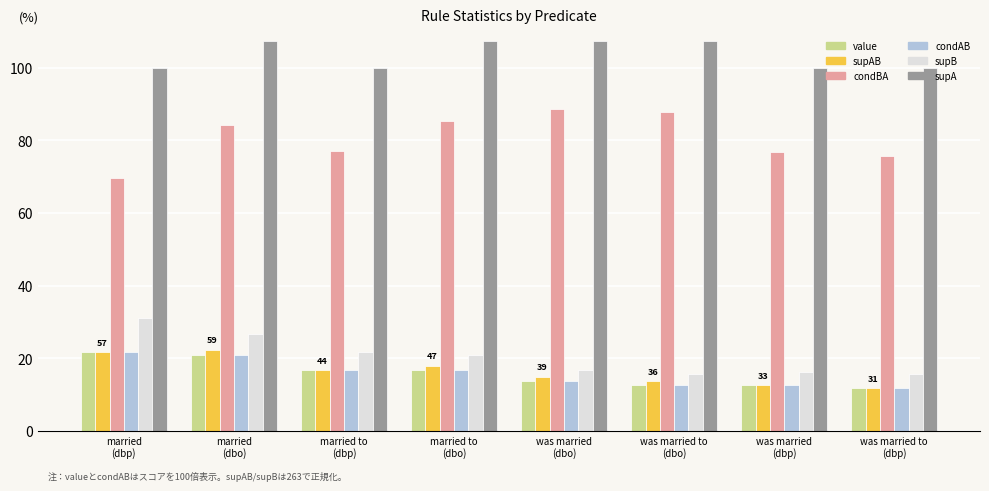

What is the label of the 3rd bar from the right?

was married to
(dbo)